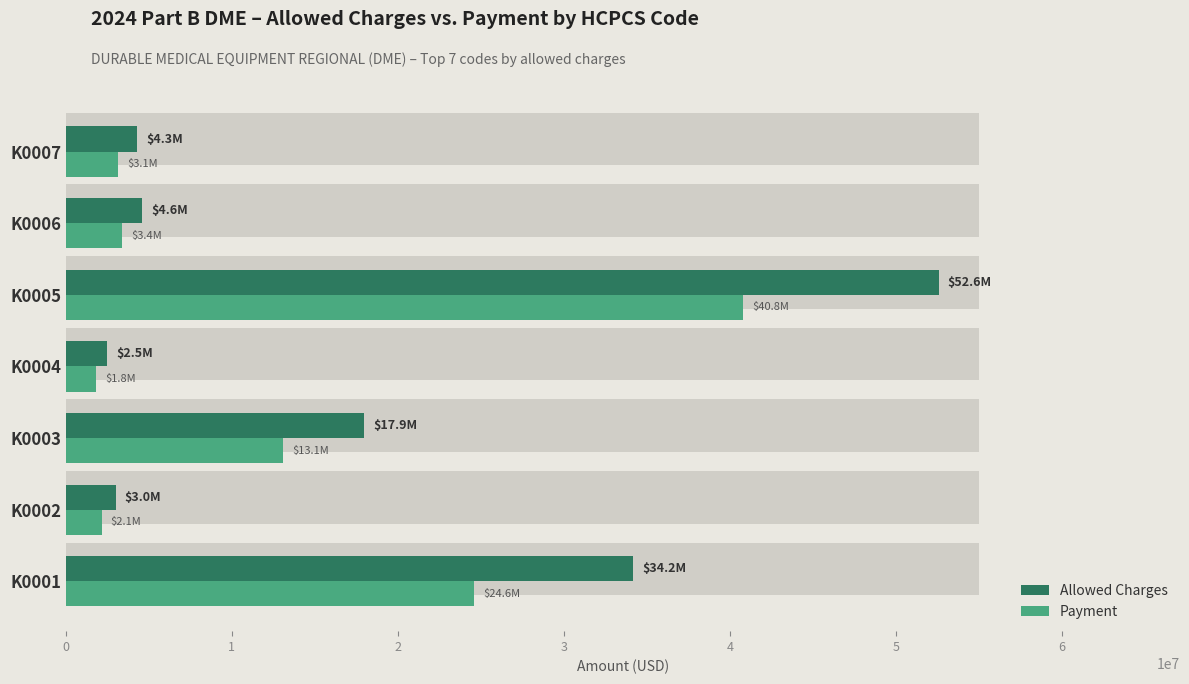

What are all the series names shown in the legend?

Allowed Charges, Payment